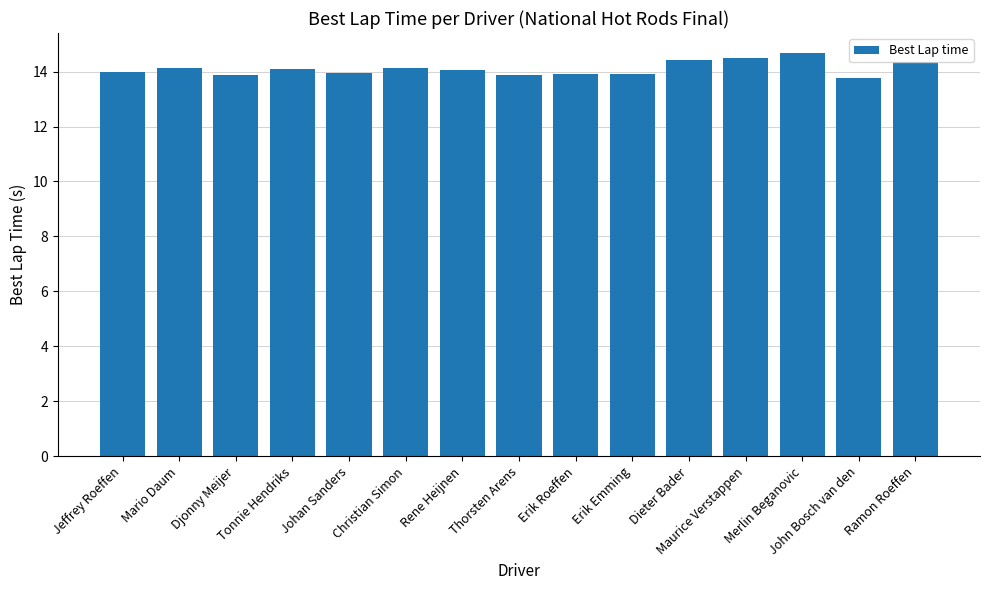

What is the average value?

14.1